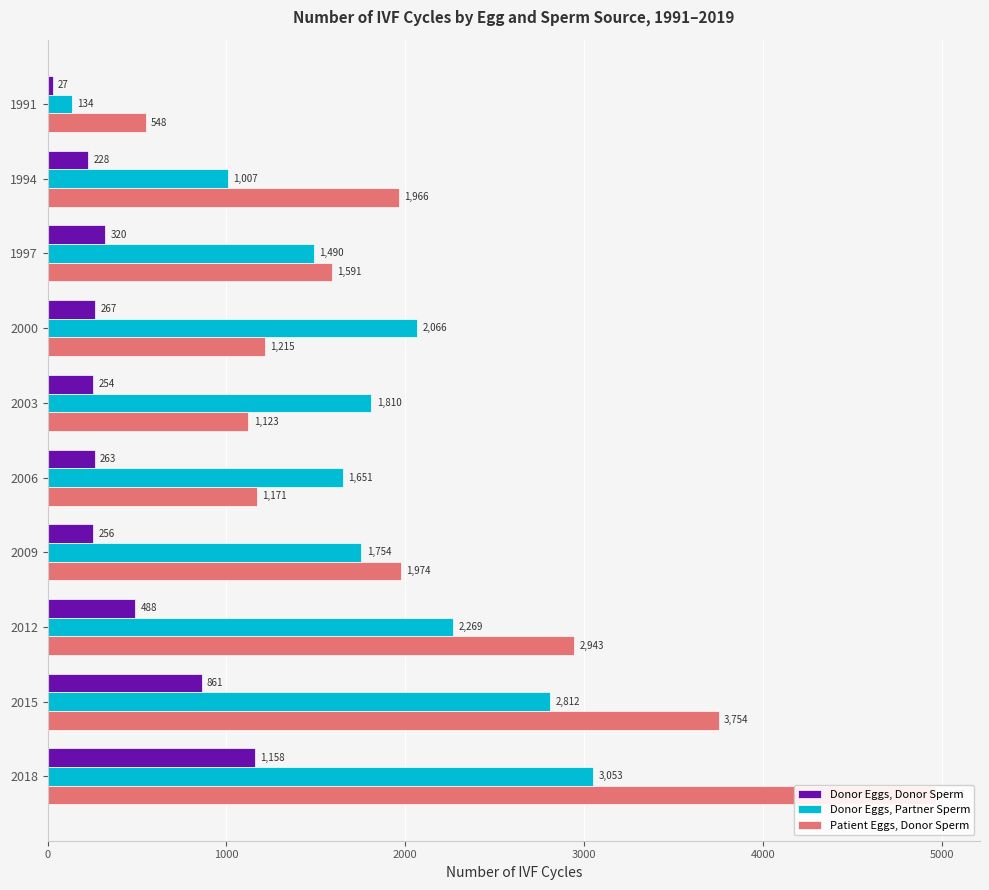

Which has a higher value, 1997 or 2009?

1997